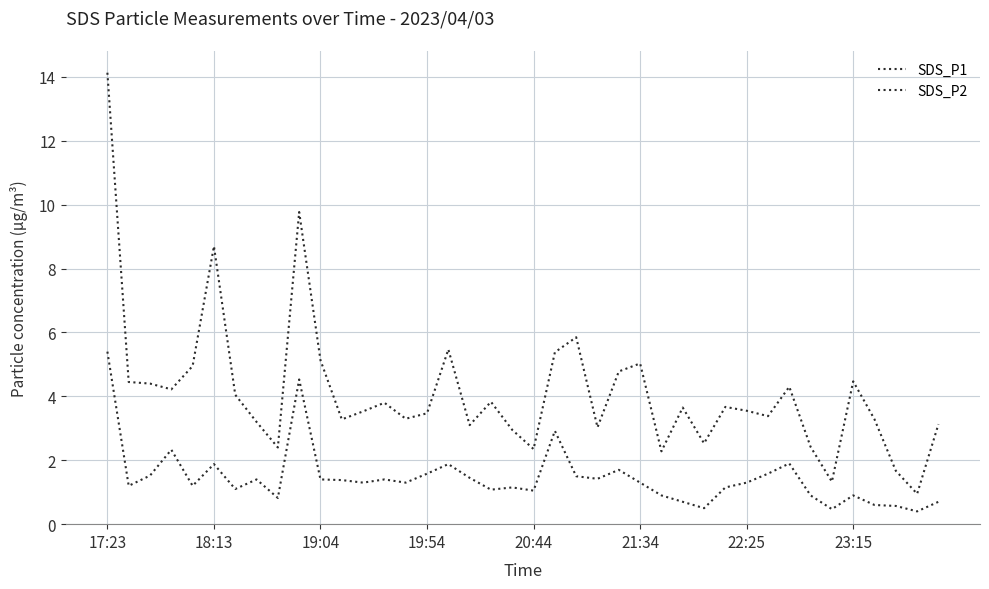

What is the difference between the maximum and minimum values in the SDS_P2 series?

5.0